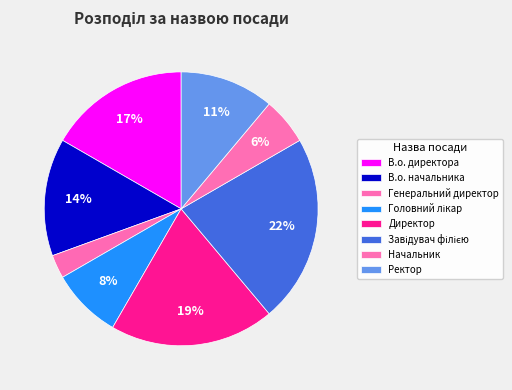

Which slice is the smallest?

Генеральний директор